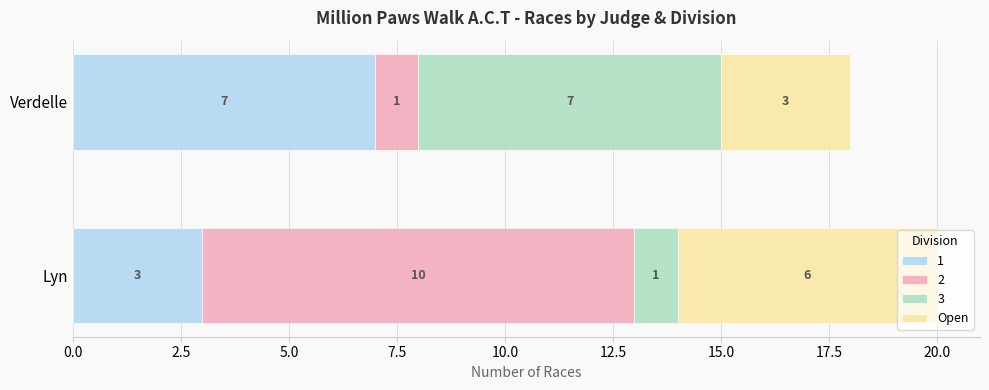

At which label is 1 closest to 5?

Lyn